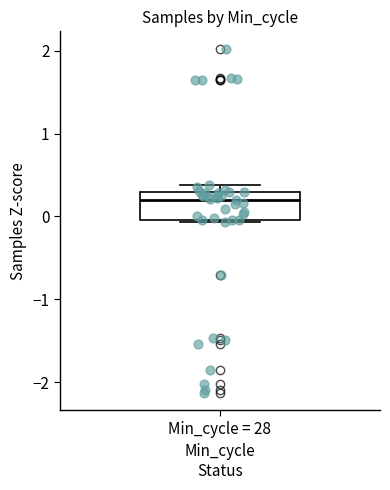

Where does the median line of the box for Min_cycle = 28 sit on the y-axis? The values are not printed on the chart, so give them approximately, as read against the axis.

0.2